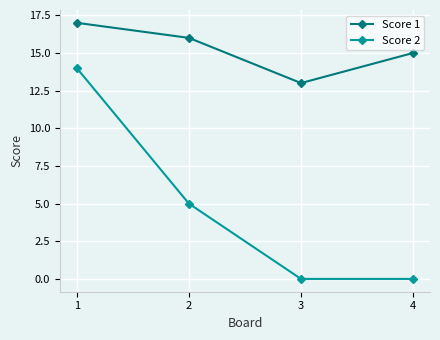

How many interior local valleys does the Score 1 series have?

1